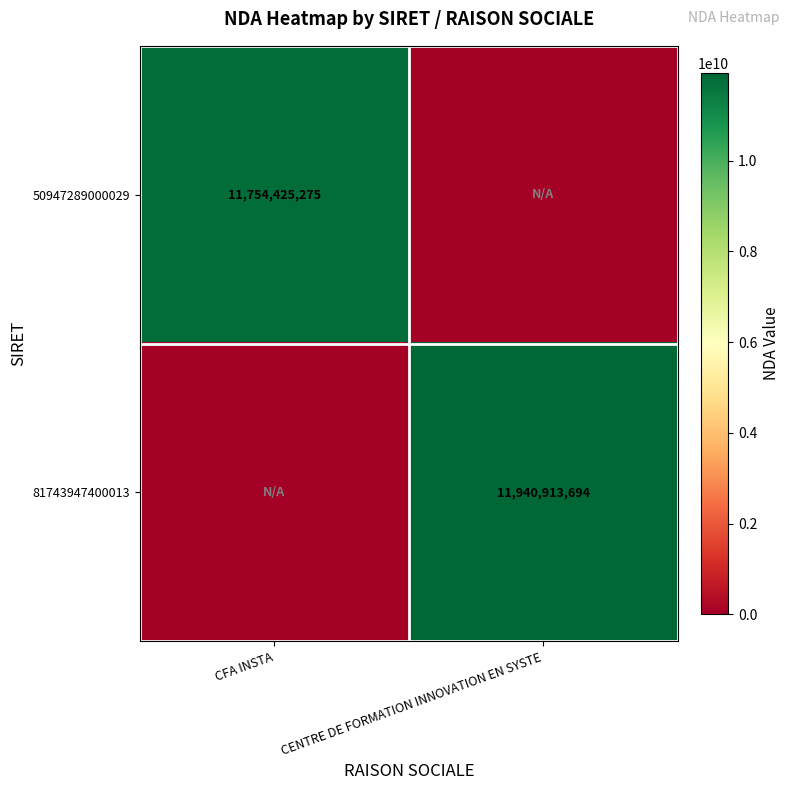

Is the value of 81743947400013 at CENTRE DE FORMATION INNOVATION EN SYSTE greater than the value of 50947289000029 at CFA INSTA?

Yes